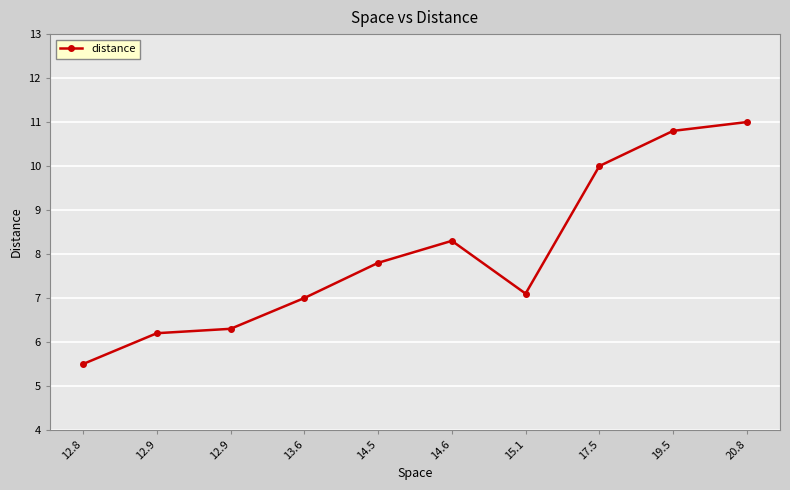

What is the label of the 10th point from the left?

20.8